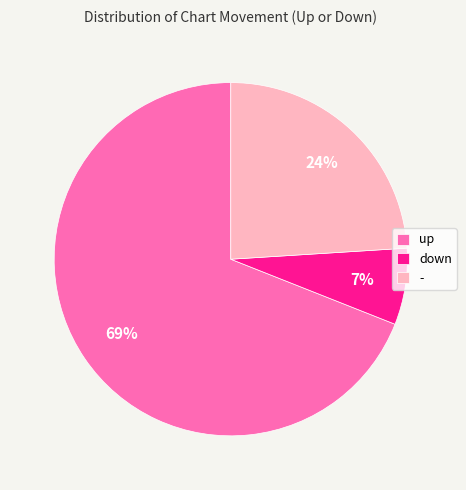

Is it true that up is 69% of the pie?

True